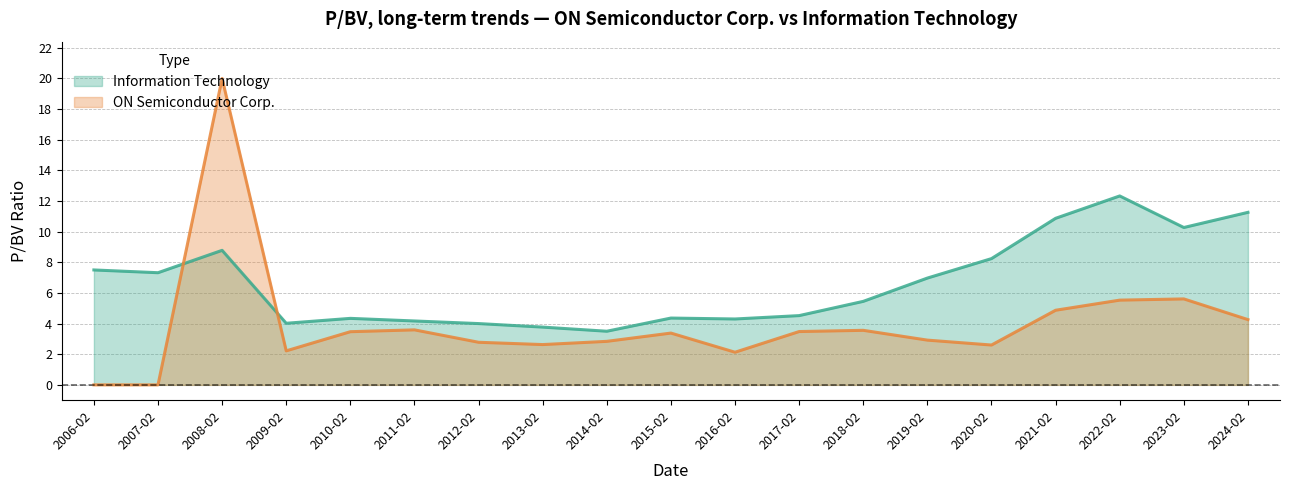

What is the smallest value displayed?

0.0